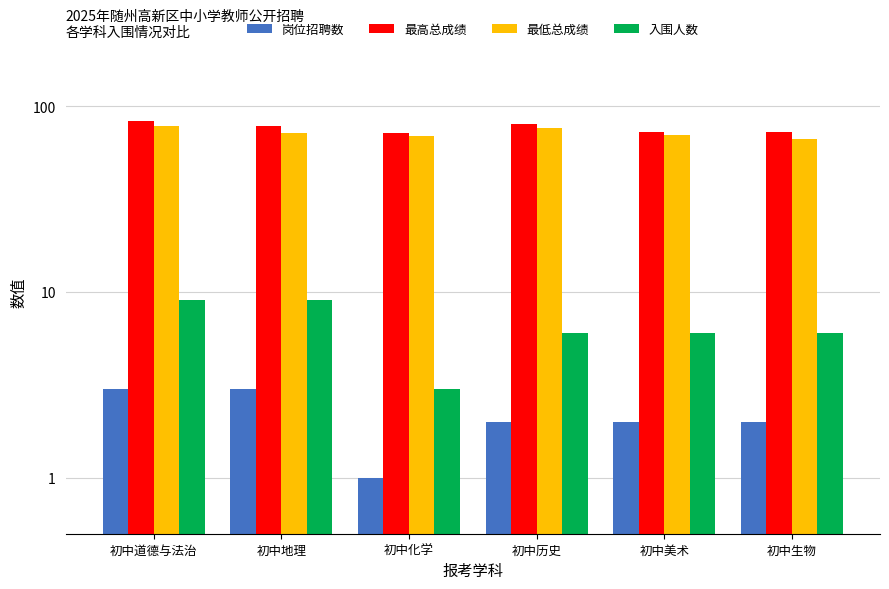

Which series has the largest range (max minus min)?

最低总成绩